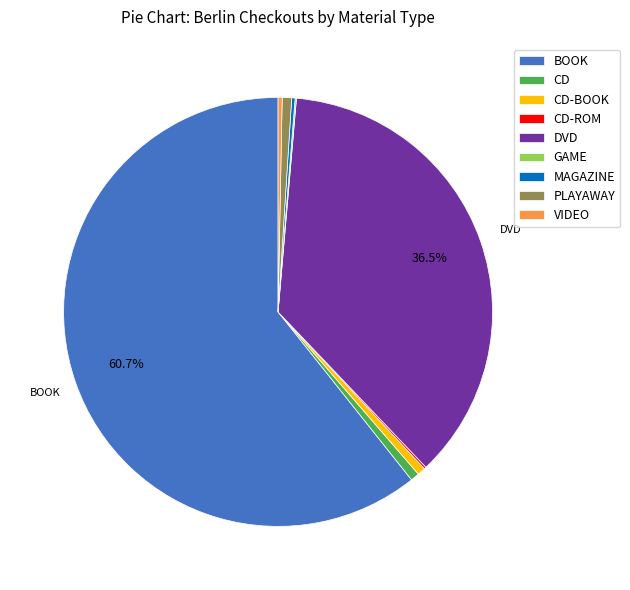

Is there a majority slice in this chart?

Yes